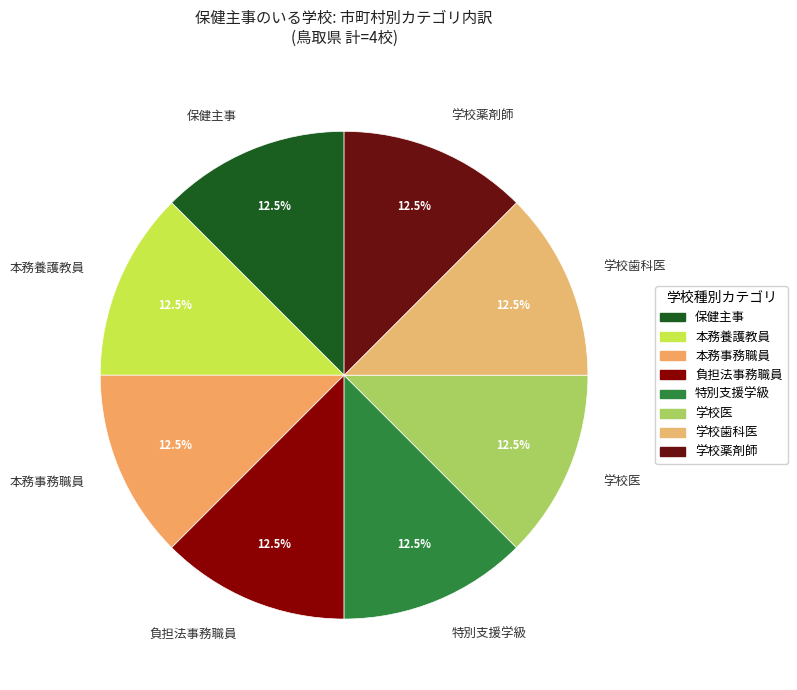

Does 本務事務職員 represent more than half of the total?

No